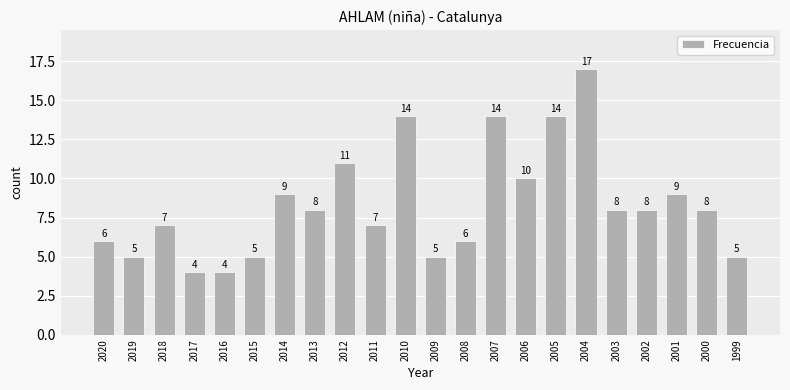

How many values are below 8?

10